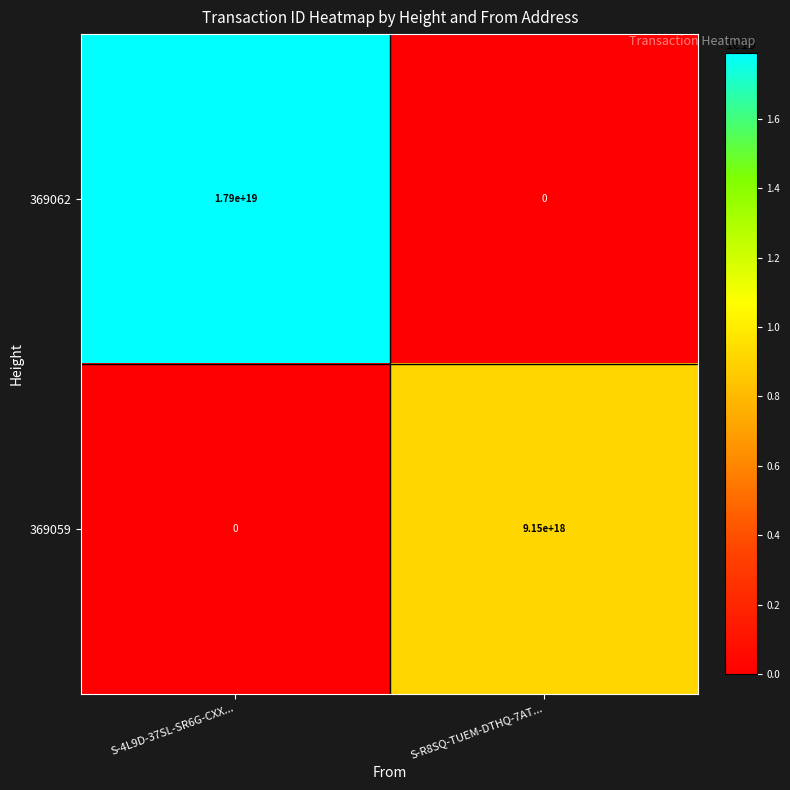

At how many categories does at least one series exceed 17742207276154140672?

1